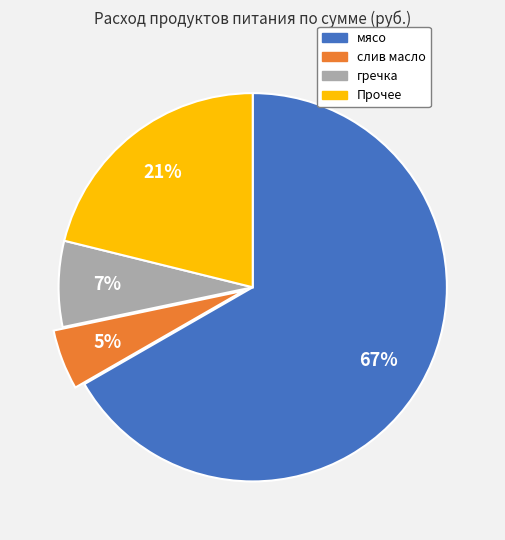

Count the number of slices in the pie.

4